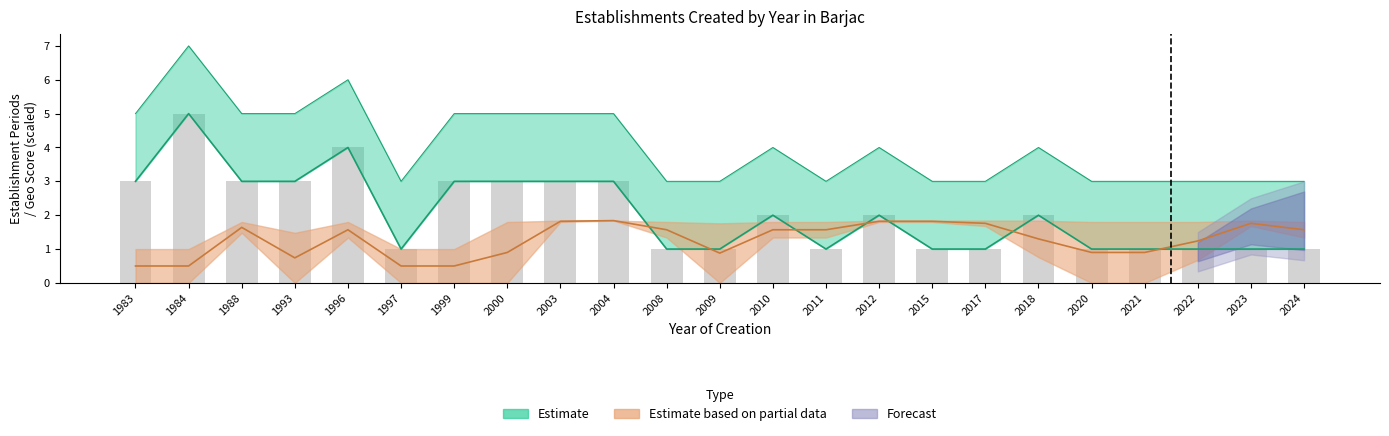

How many data points in nombrePeriodesEtablissement are above 2?

9